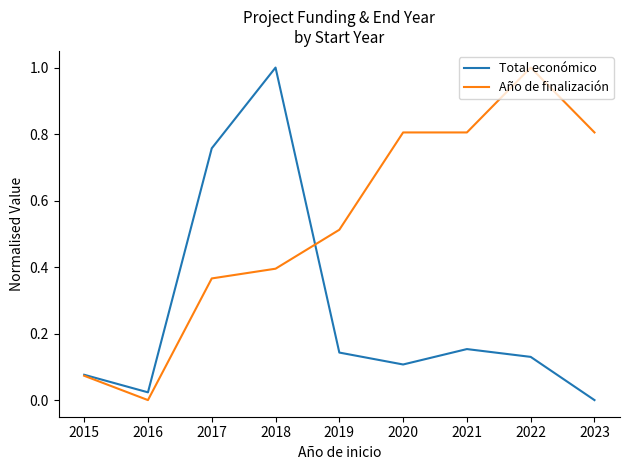

Which category has the lowest value in the Total económico series?

2023